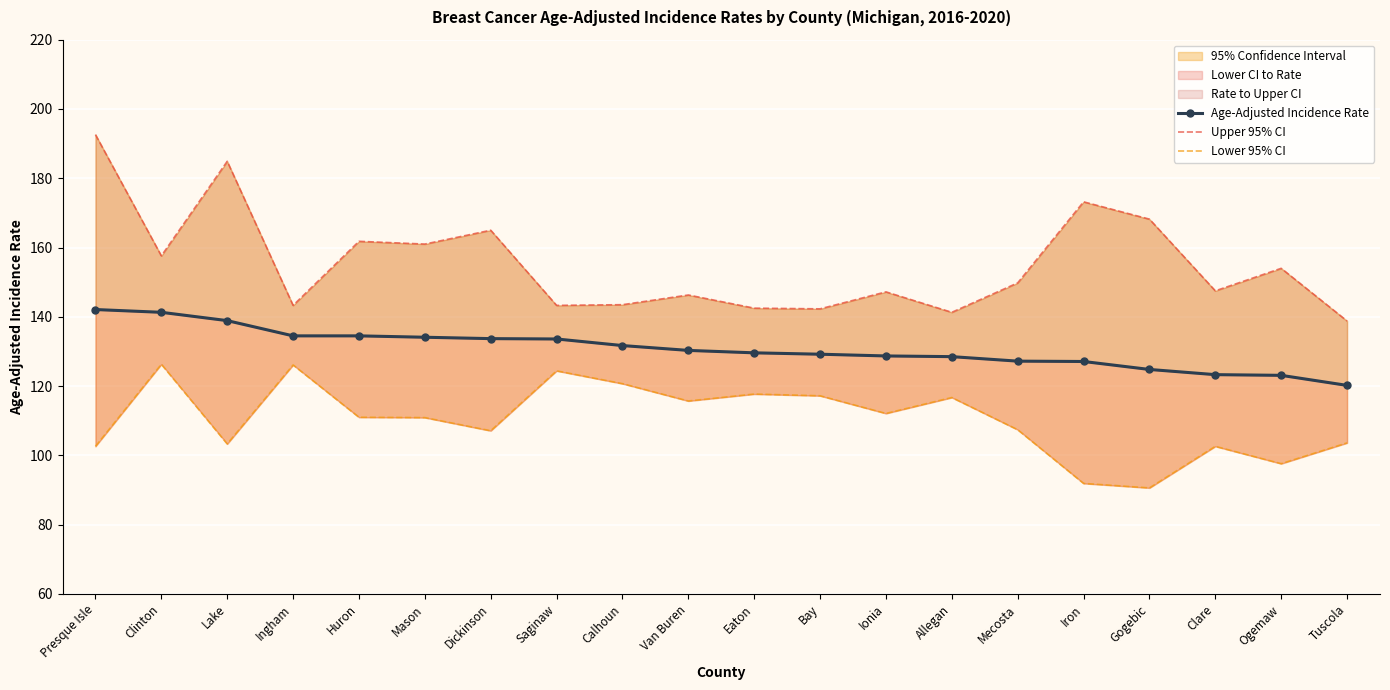

What is the label of the 3rd point from the right?

Clare